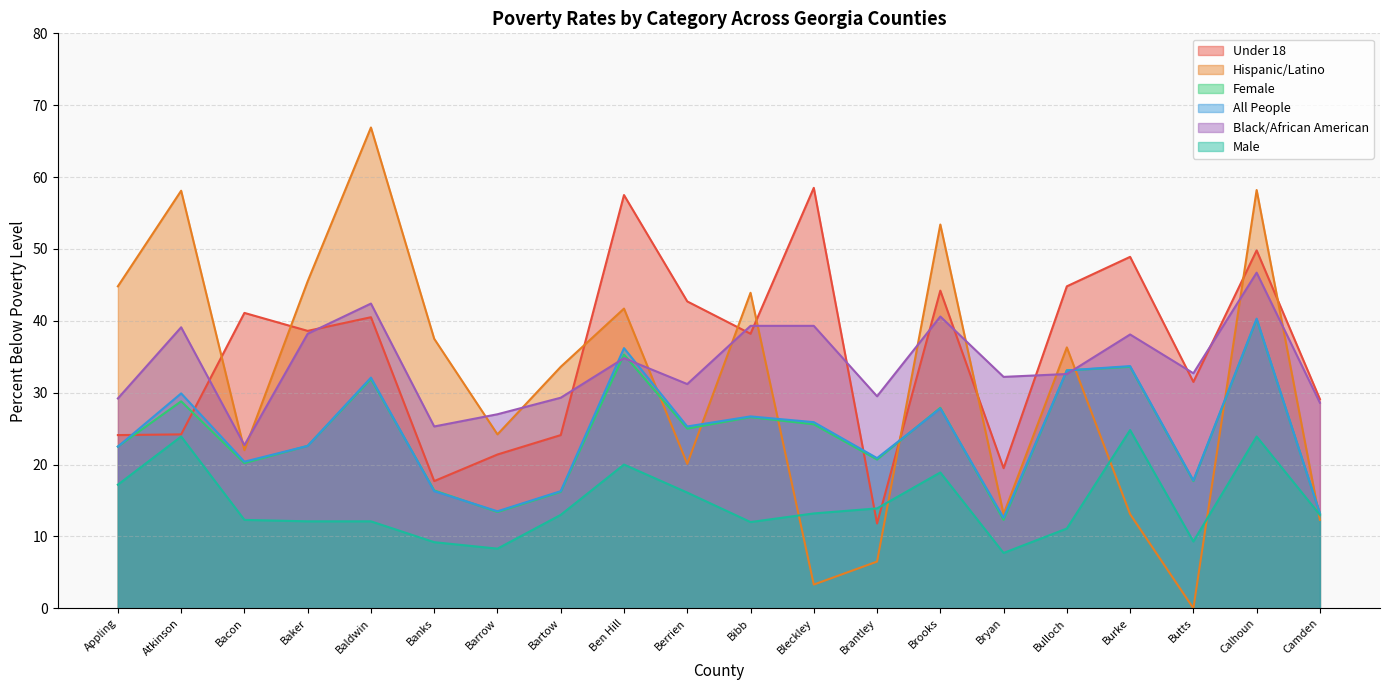

True or false: Black/African American and Male intersect in this chart.

False